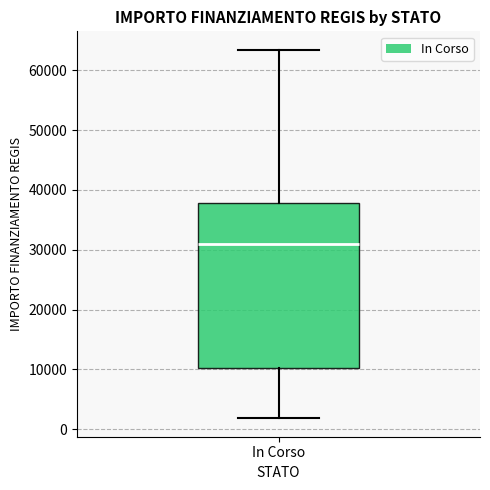

Read this box plot against the y-axis: the position of the median line, the range covered by the box, and the ends of both whiskers. The values are not printed on the chart, so give them approximately, as read against the axis.

median 31000, box 10000 to 38000, whiskers 2000 to 63000